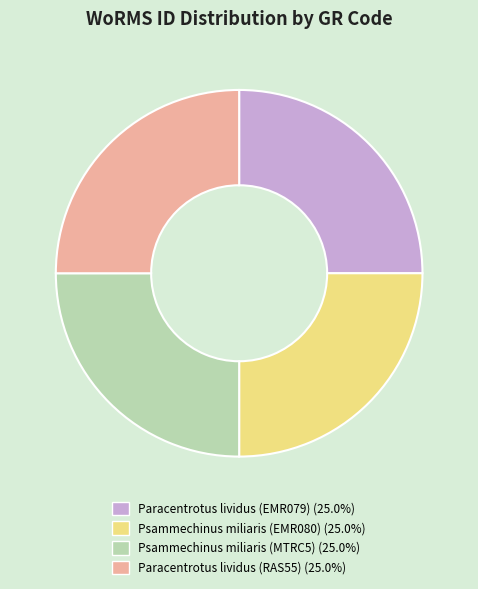

Approximately how many times larger is the value at Psammechinus miliaris (MTRC5) compared to Paracentrotus lividus (EMR079)?

1.0